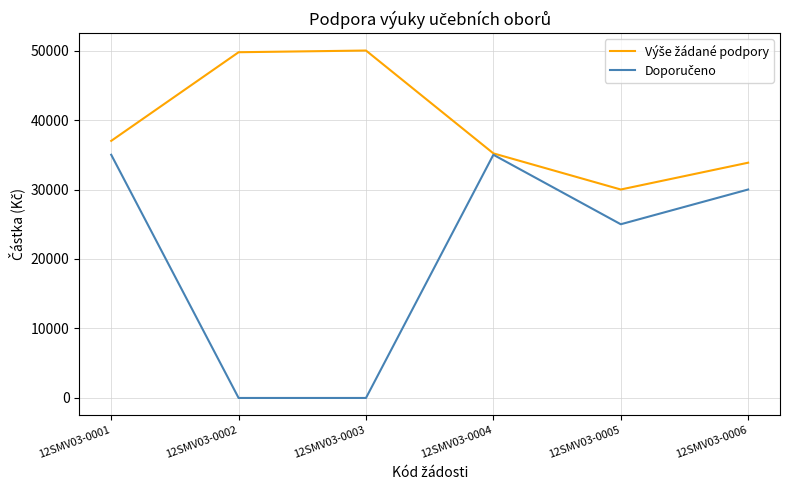

How many lines are shown in the chart?

2